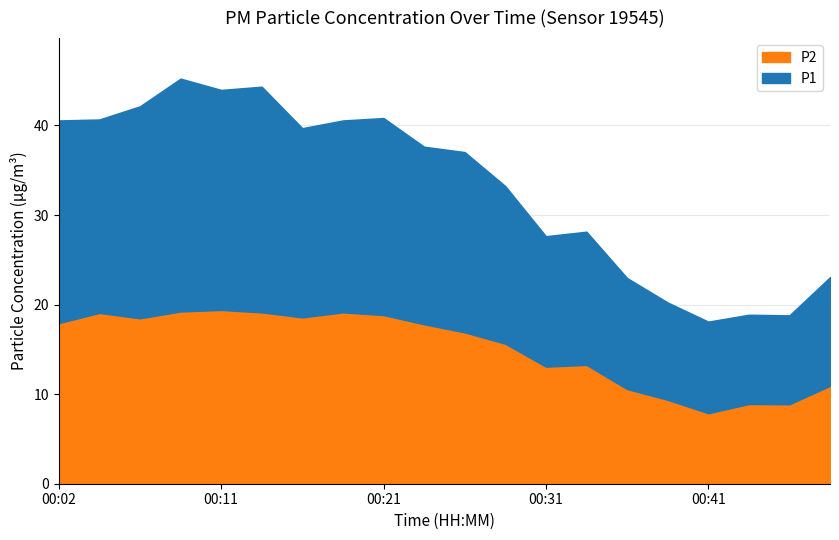

Is it true that P1 equals 14.5 at 00:43?

False